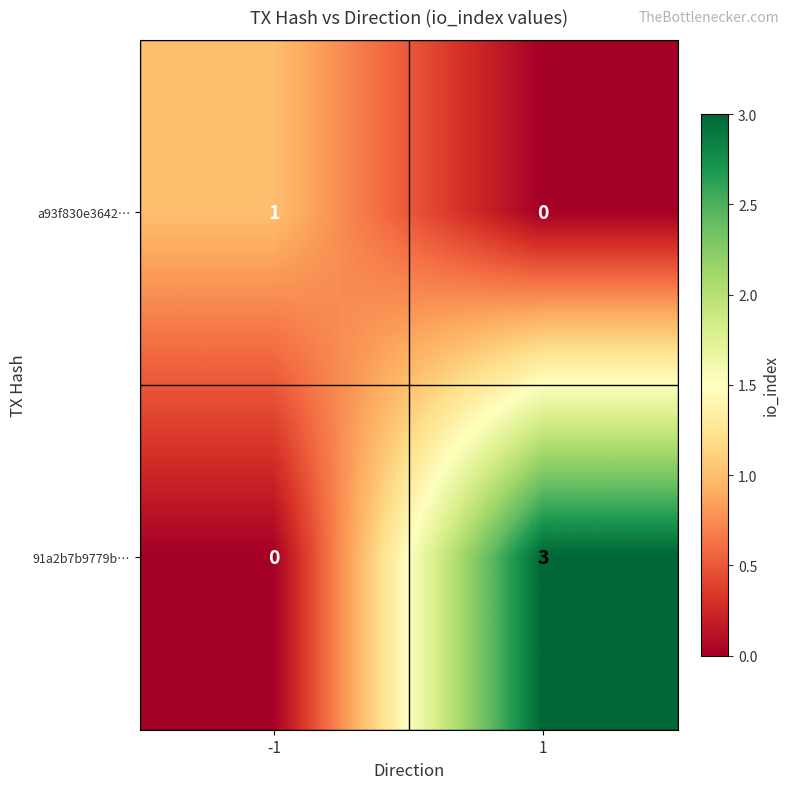

List the series in order of their overall mean, highest first.

91a2b7b9779b…, a93f830e3642…